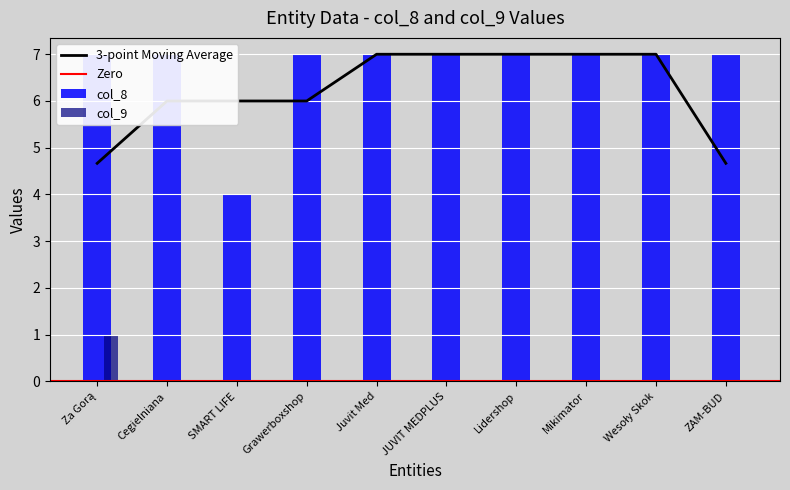

How many bars are there in total?

20